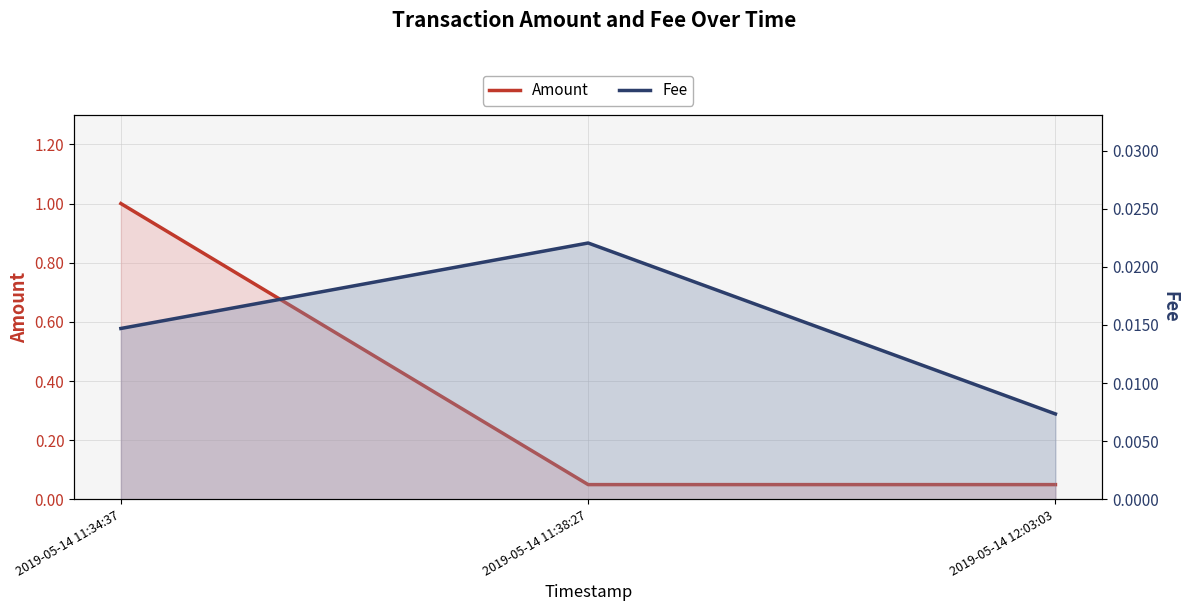

Where is Fee nearest to the value 0?

2019-05-14 12:03:03